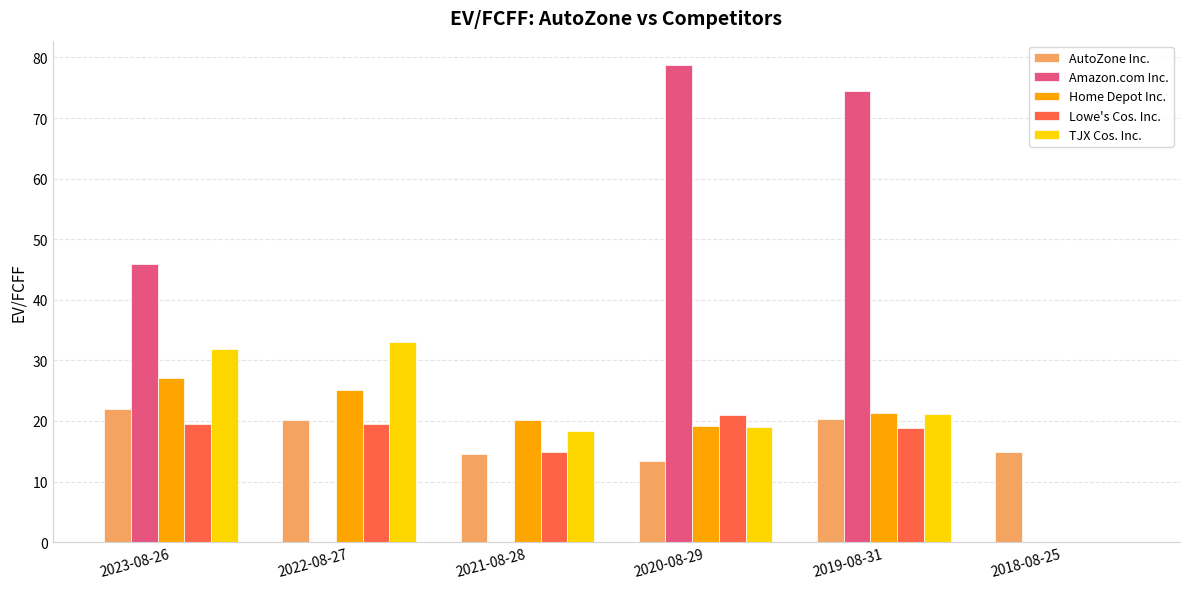

Are the bars grouped side by side (vs. stacked)?

Yes